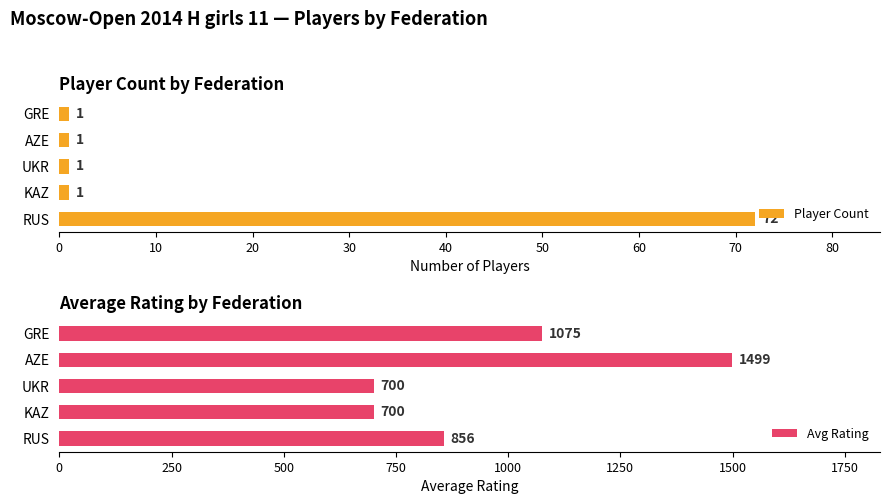

Is it true that Player Count equals 1 at AZE?

True